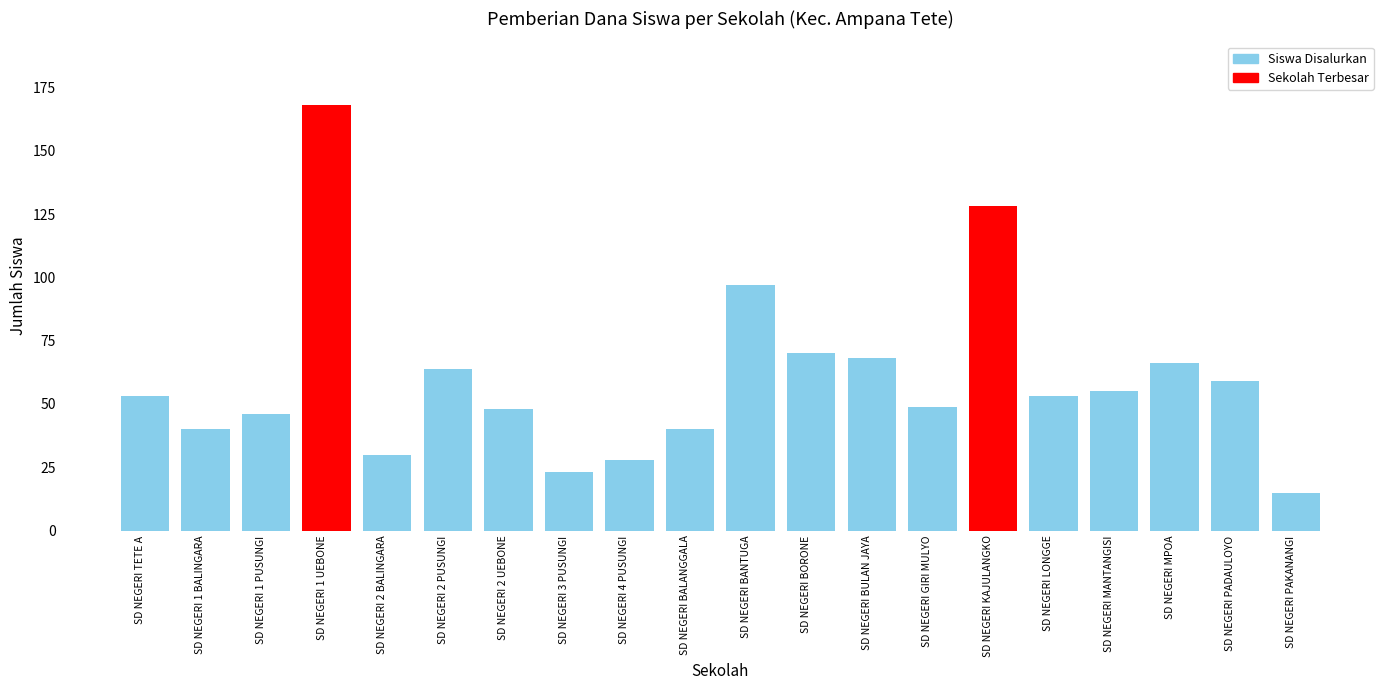

How many categories are shown in the chart?

20